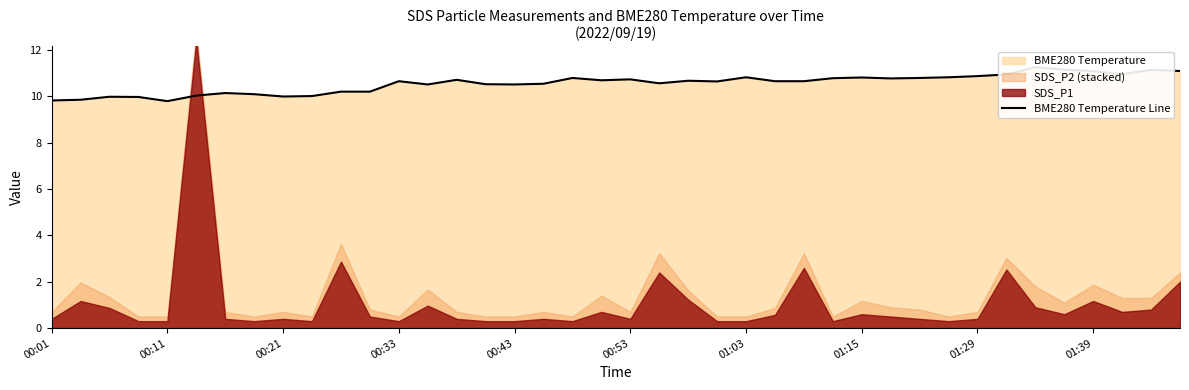

What is the value of the 6th point from the left?

10.0